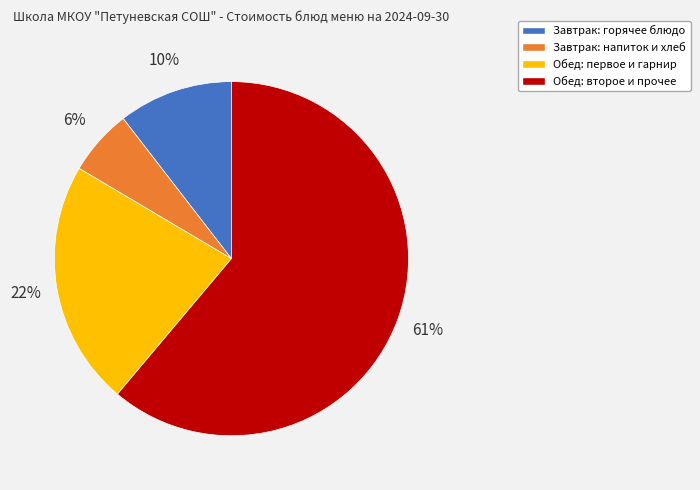

Count the number of slices in the pie.

4